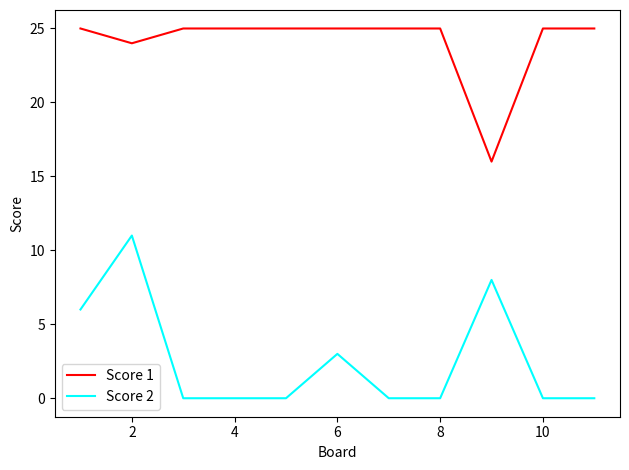

What is the difference between the maximum and minimum values in the Score 1 series?

9